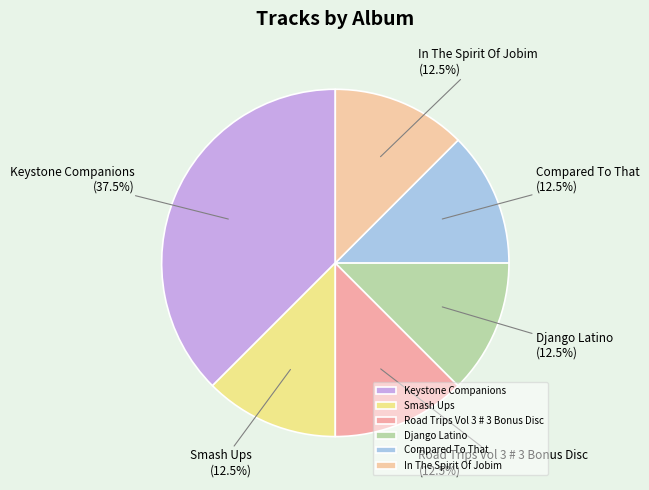

Approximately how many times larger is the value at Road Trips Vol 3 # 3 Bonus Disc compared to Smash Ups?

1.0